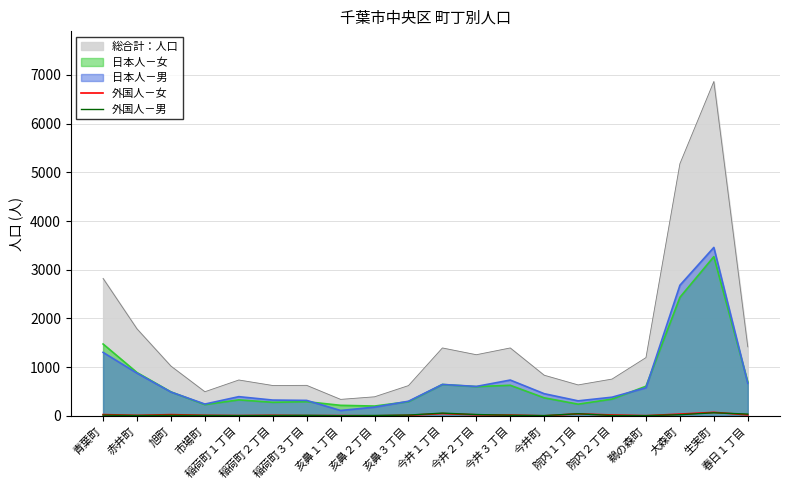

How many values in the 外国人－男 series are below 13?

10